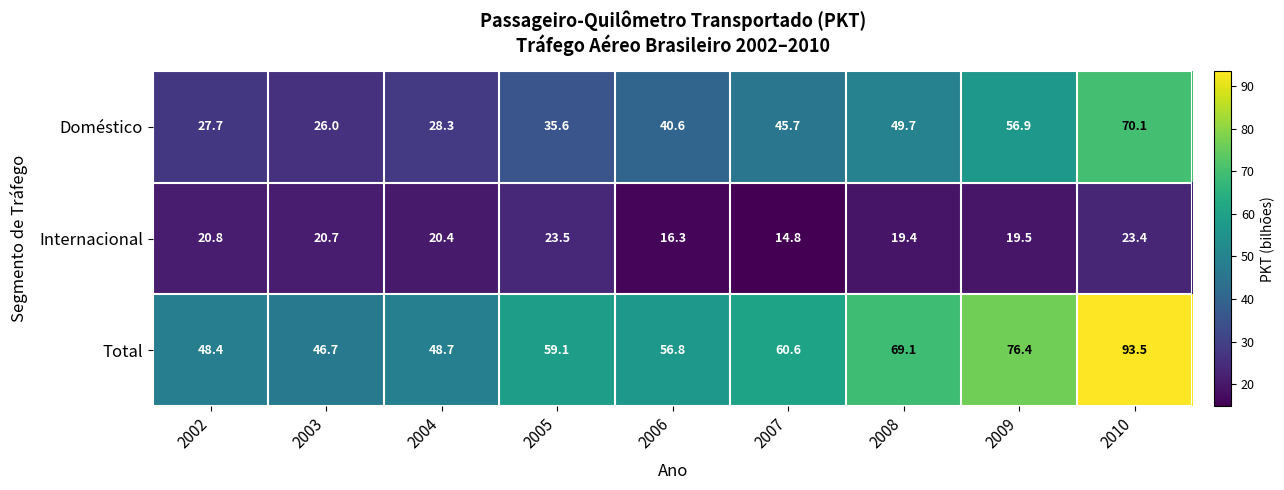

Which series has the largest total across all categories?

Total